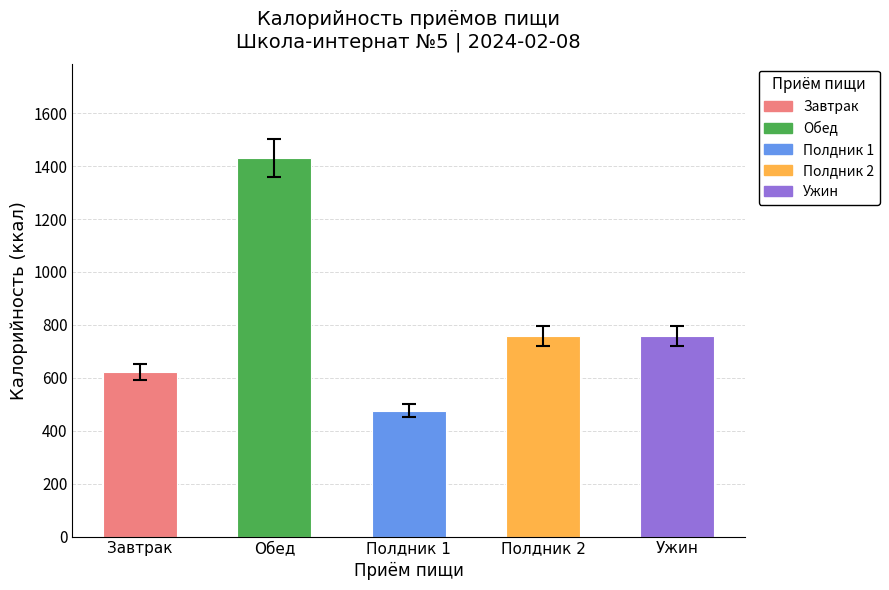

What is the change in value from Завтрак to Полдник 2?

+137.5